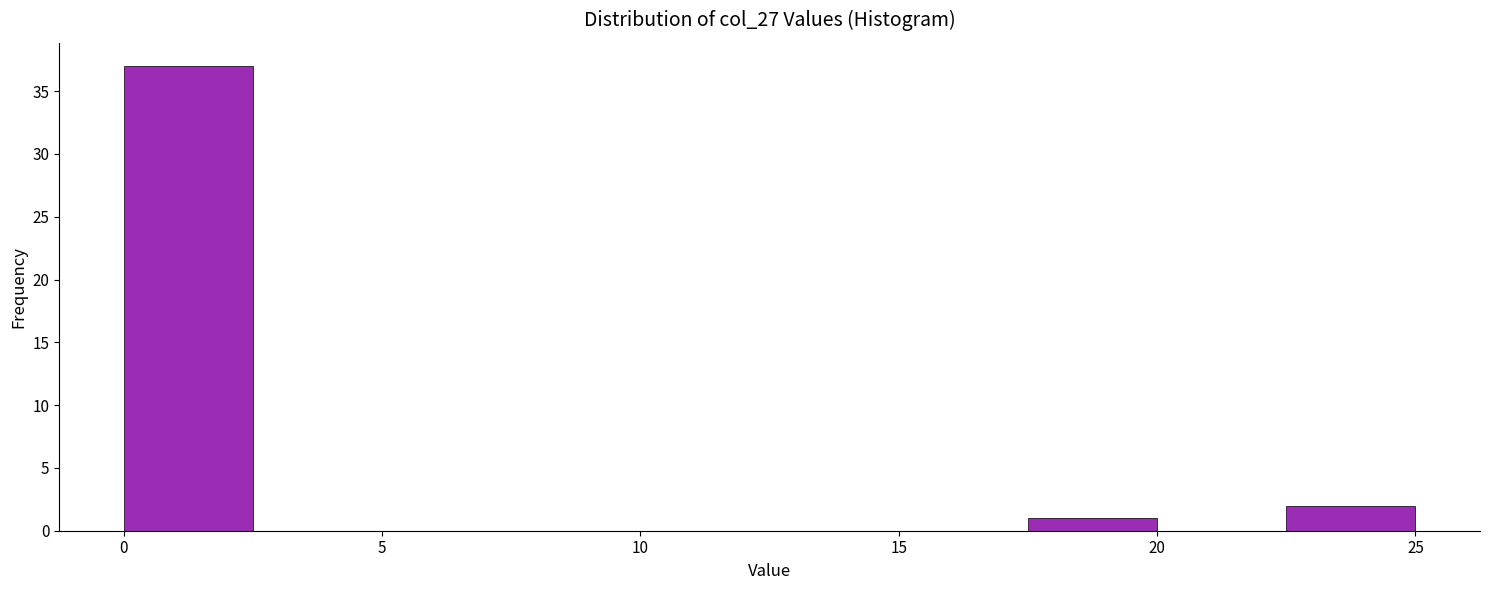

How tall is the bar that spans 22.5 to 25.0 on the x-axis? The values are not printed on the chart, so give them approximately, as read against the axis.

2